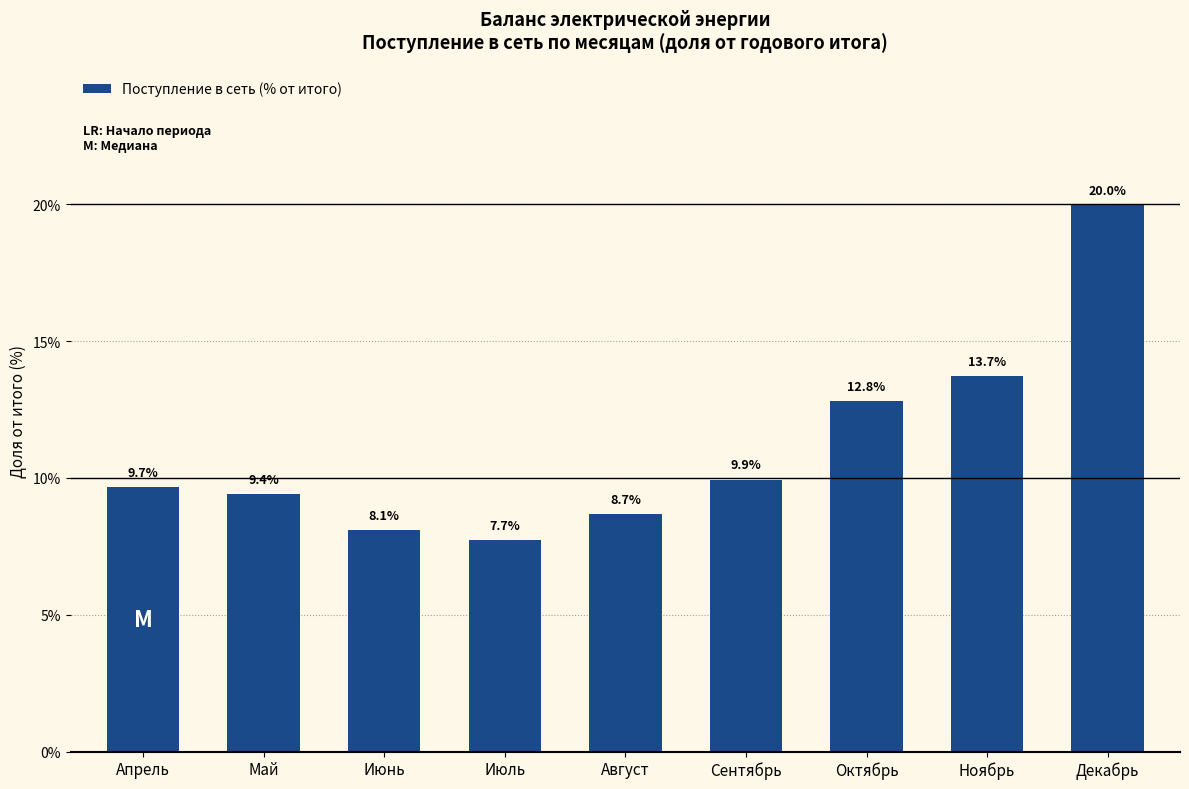

At which label does the data first exceed 9?

Апрель